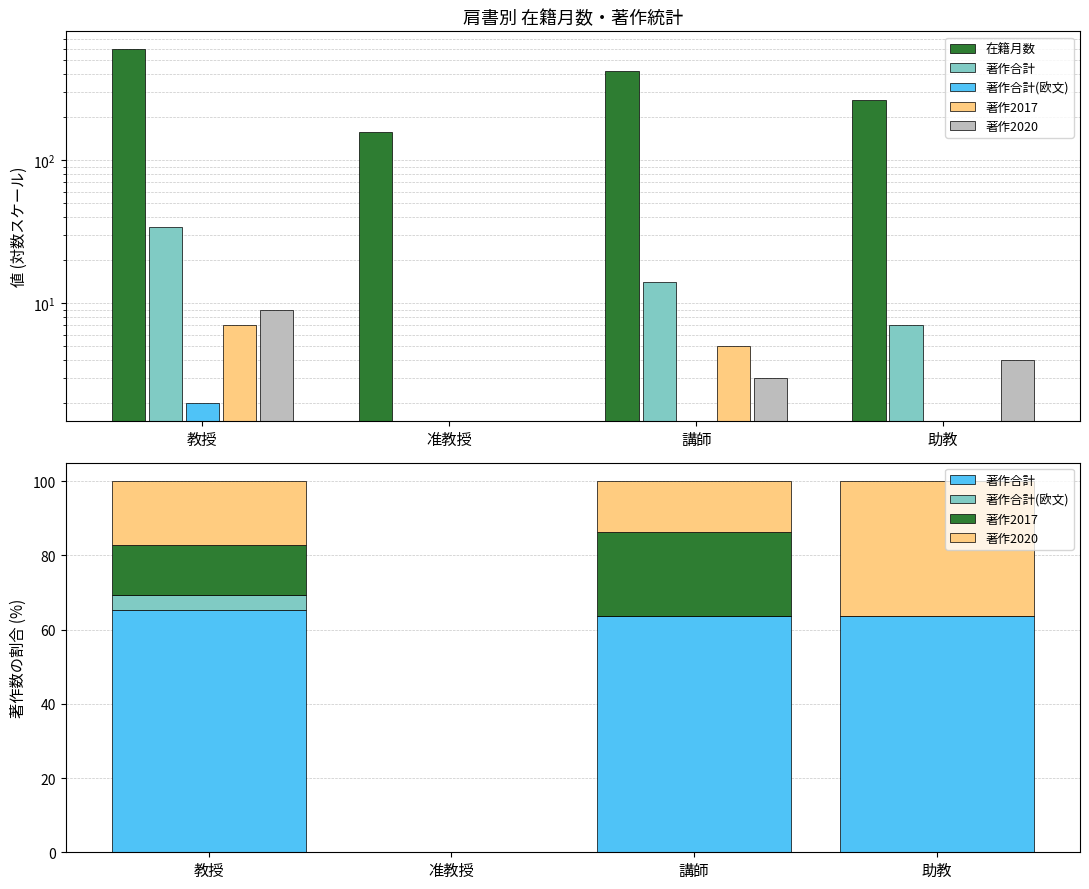

Reading left to right, transcribe all the data shown in this chart.

在籍月数: 教授=597.0	准教授=156.0	講師=420.0	助教=264.0
著作合計: 教授=65.4	准教授=0.0	講師=63.6	助教=63.6
著作合計(欧文): 教授=3.8	准教授=0.0	講師=0.0	助教=0.0
著作2017: 教授=13.5	准教授=0.0	講師=22.7	助教=0.0
著作2020: 教授=17.3	准教授=0.0	講師=13.6	助教=36.4